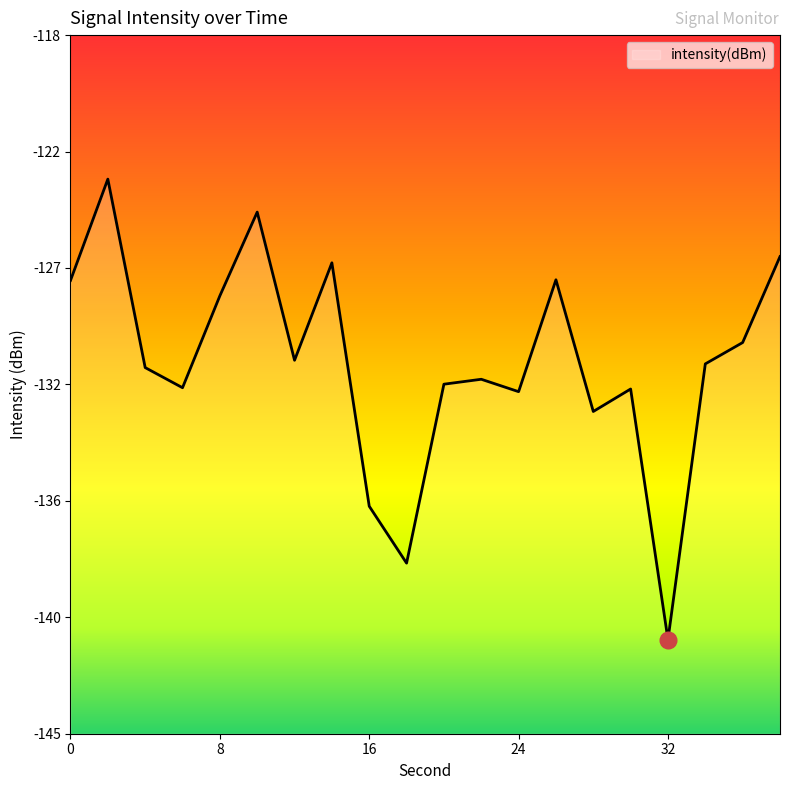

What is the greatest value displayed?

-123.6